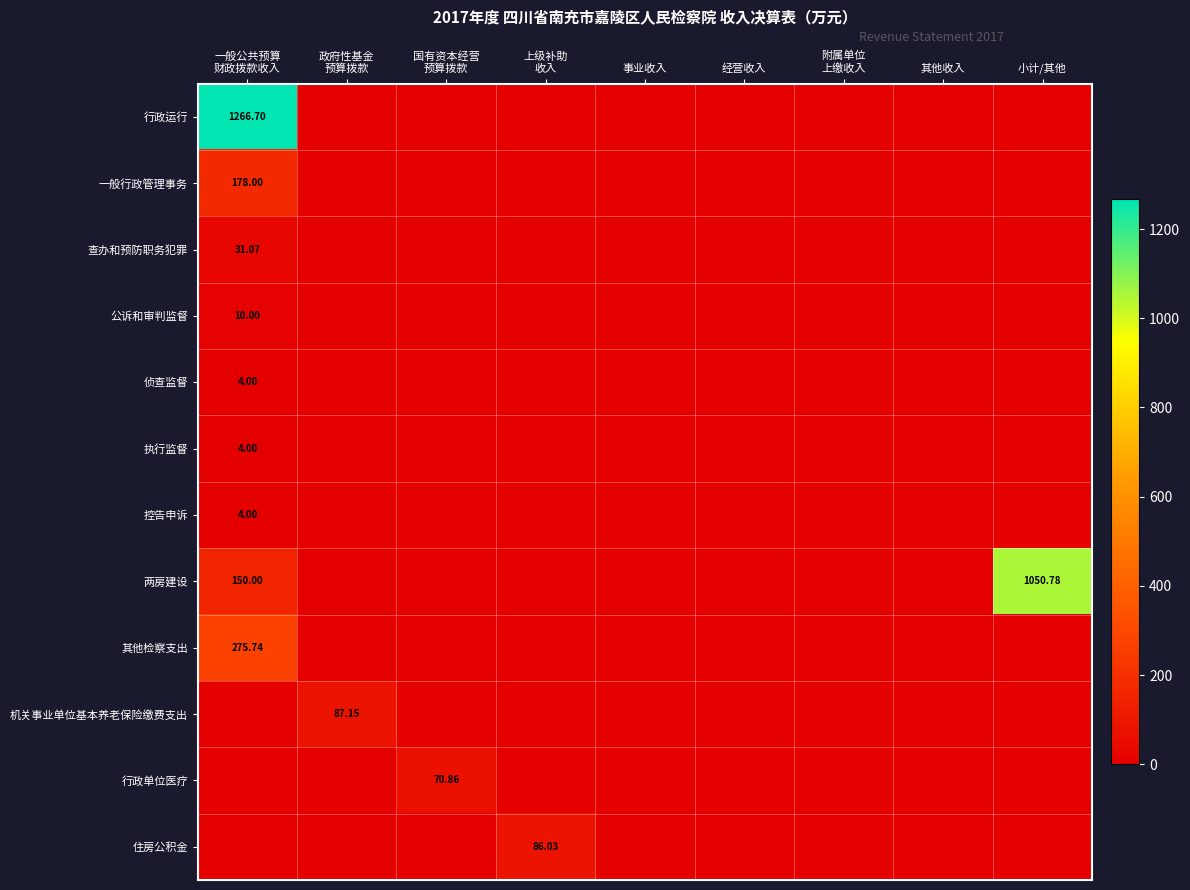

List the series in order of their peak value, lowest first.

侦查监督, 执行监督, 控告申诉, 公诉和审判监督, 查办和预防职务犯罪, 行政单位医疗, 住房公积金, 机关事业单位基本养老保险缴费支出, 一般行政管理事务, 其他检察支出, 两房建设, 行政运行